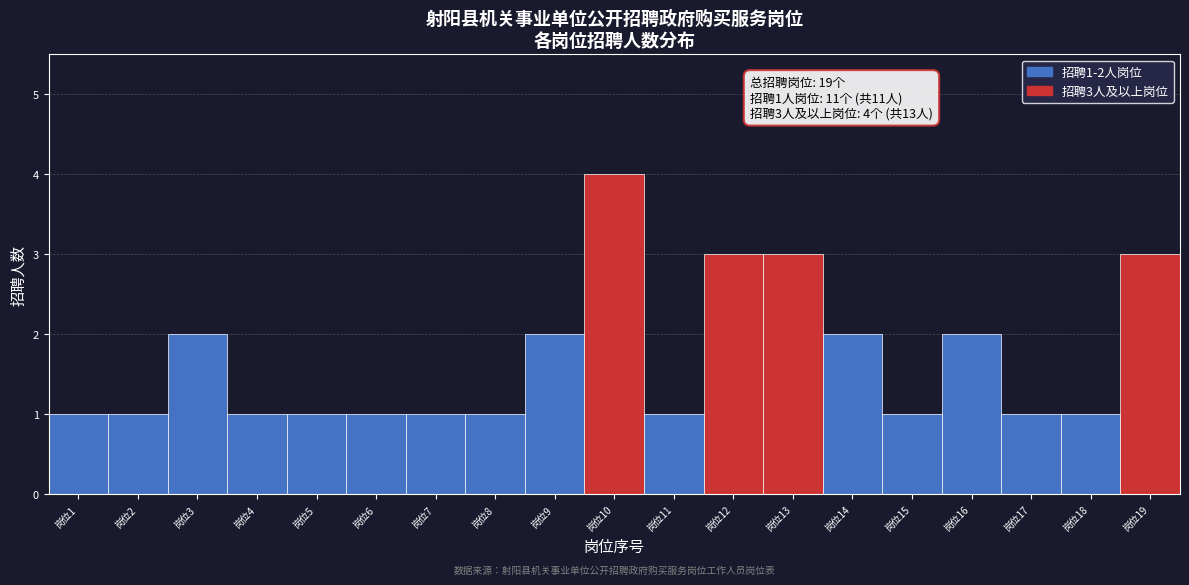

Which range on the x-axis has the tallest bar?

9.5 to 10.5